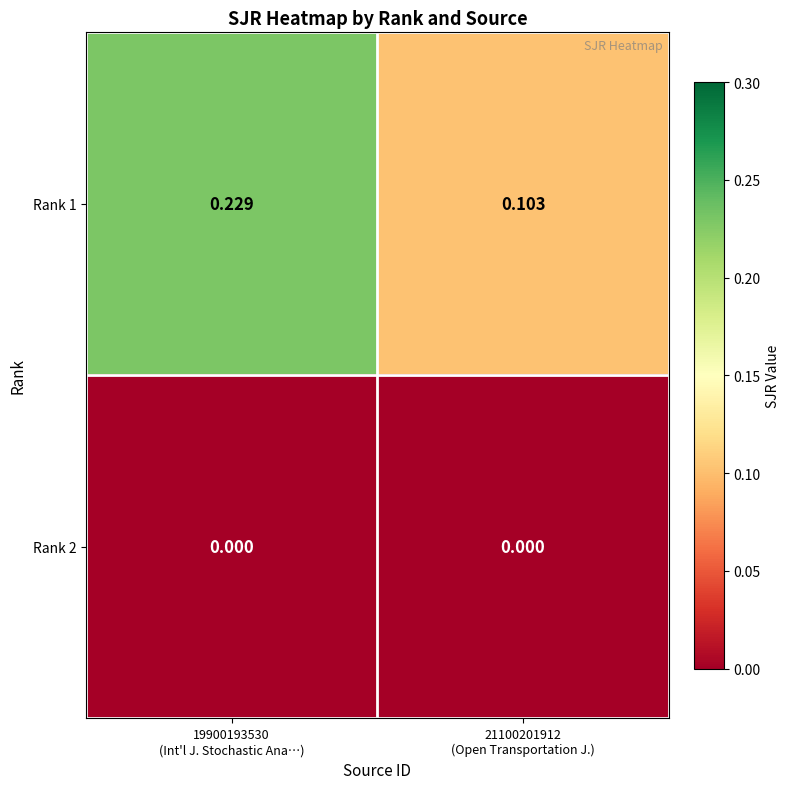

List the series in order of their overall mean, lowest first.

Rank 2, Rank 1